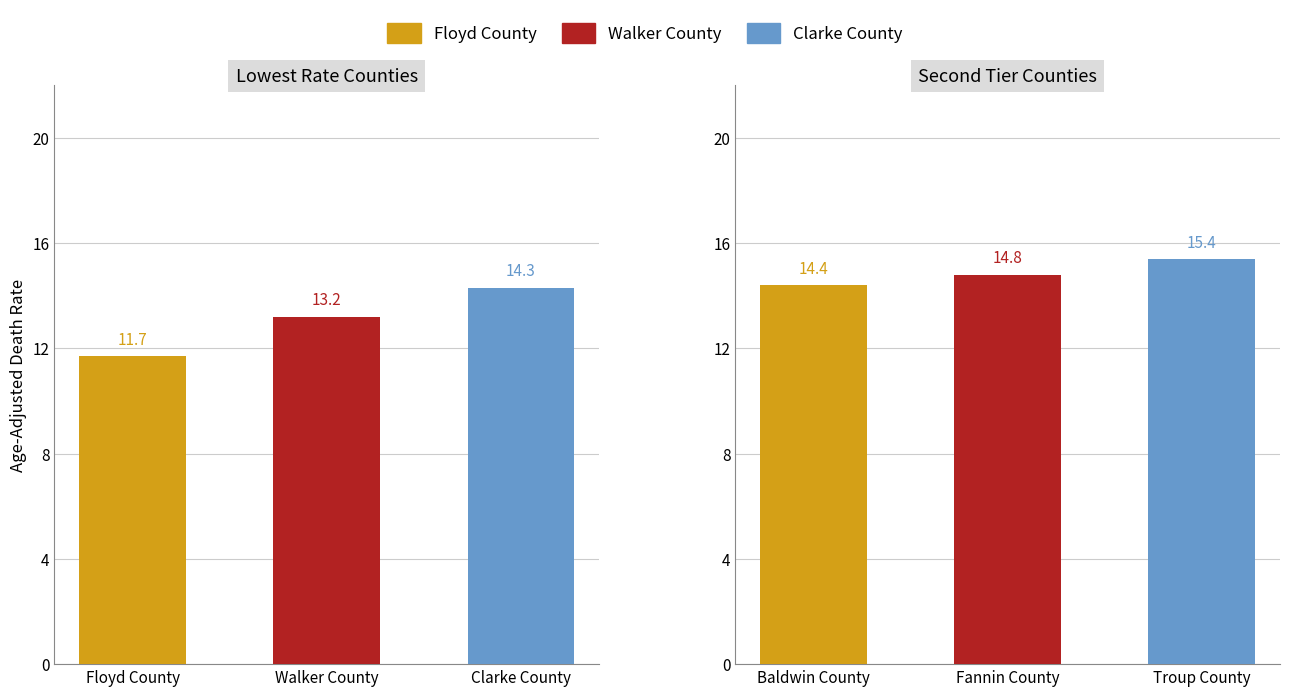

Which series changed the most between 0 and 1?

Floyd County